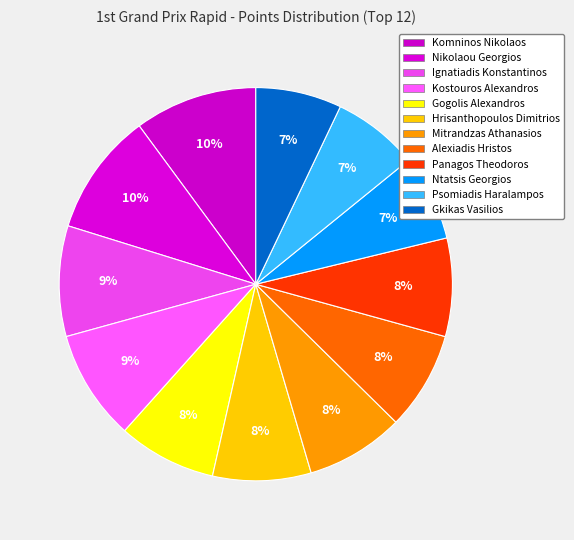

To the nearest percent, what is the combined percentage of Nikolaou Georgios and Hrisanthopoulos Dimitrios?

18%